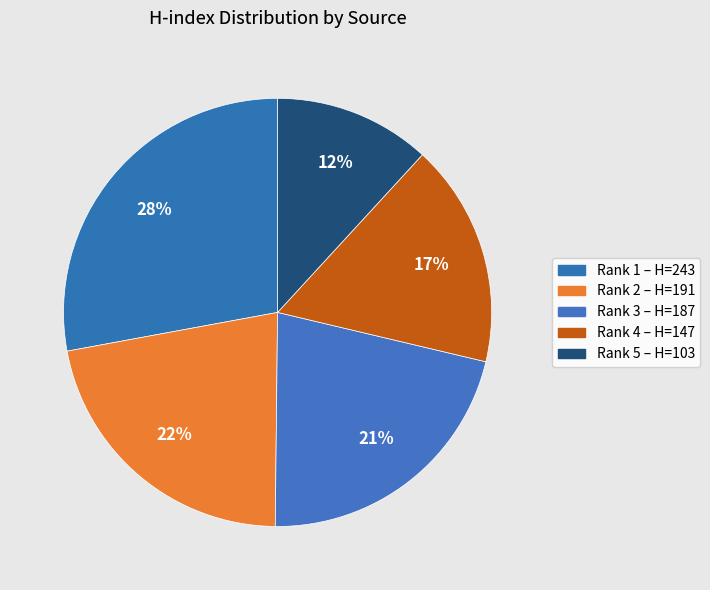

Count the number of slices in the pie.

5